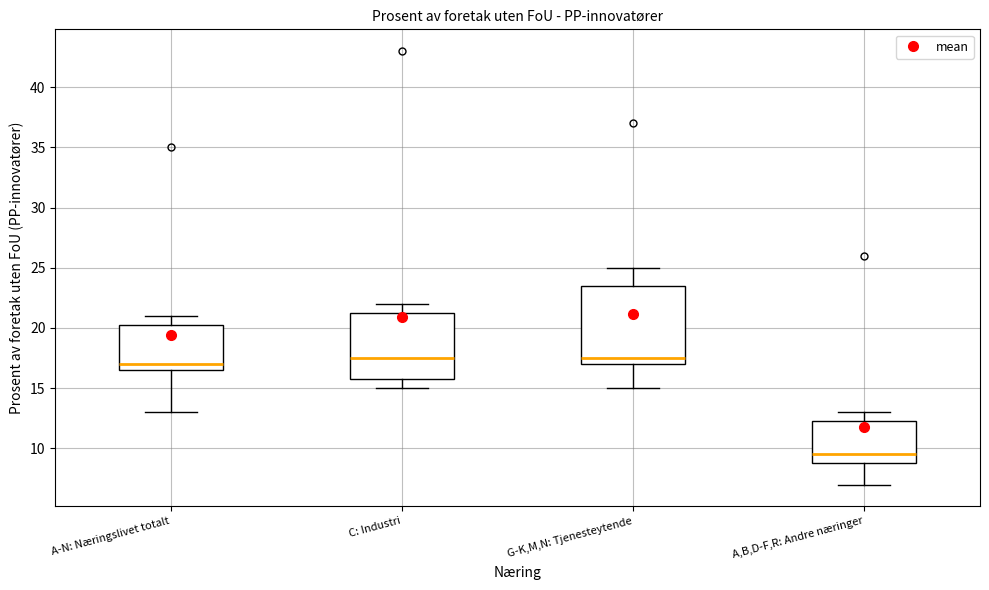

Where does the median line of the box for A-N: Næringslivet totalt sit on the y-axis? The values are not printed on the chart, so give them approximately, as read against the axis.

17.0